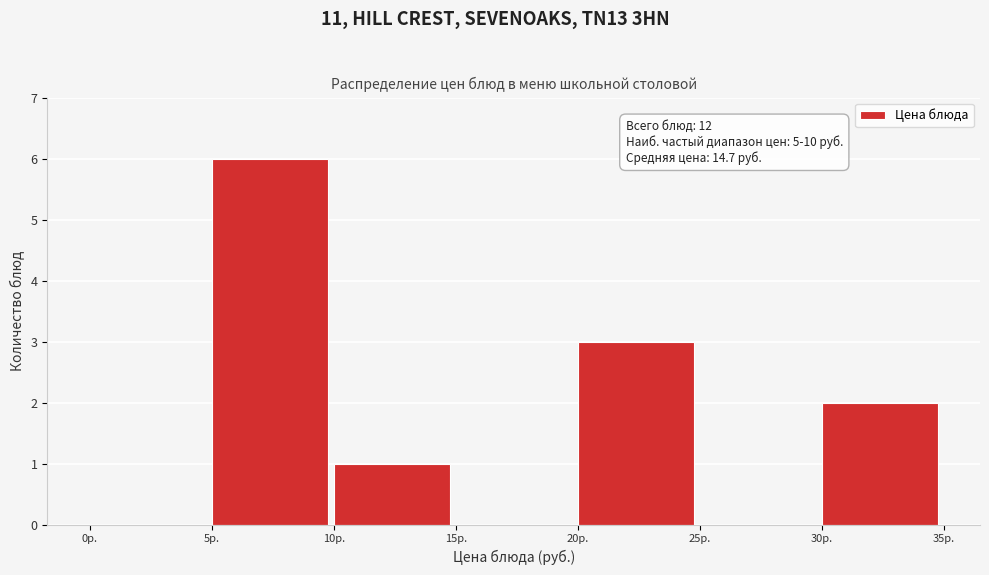

Over which range of the x-axis is the bar tallest?

5 to 10